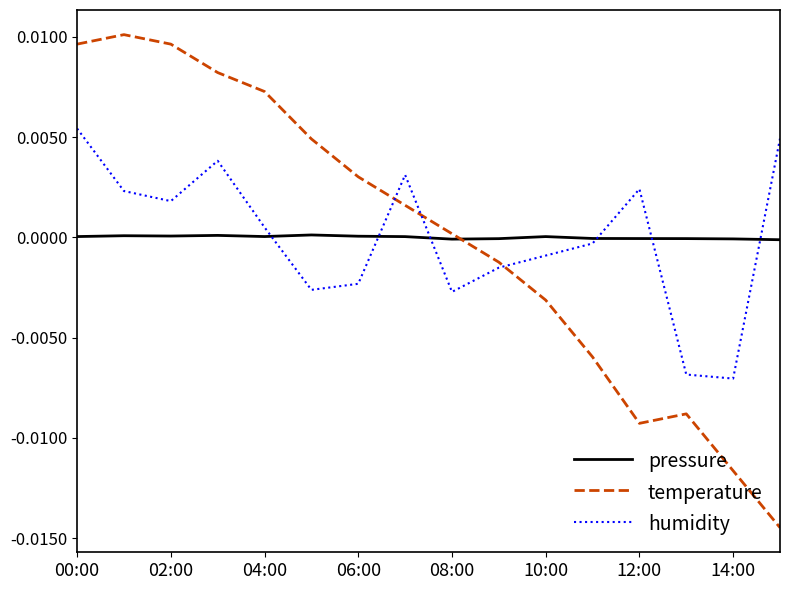

How many categories are shown in the chart?

16